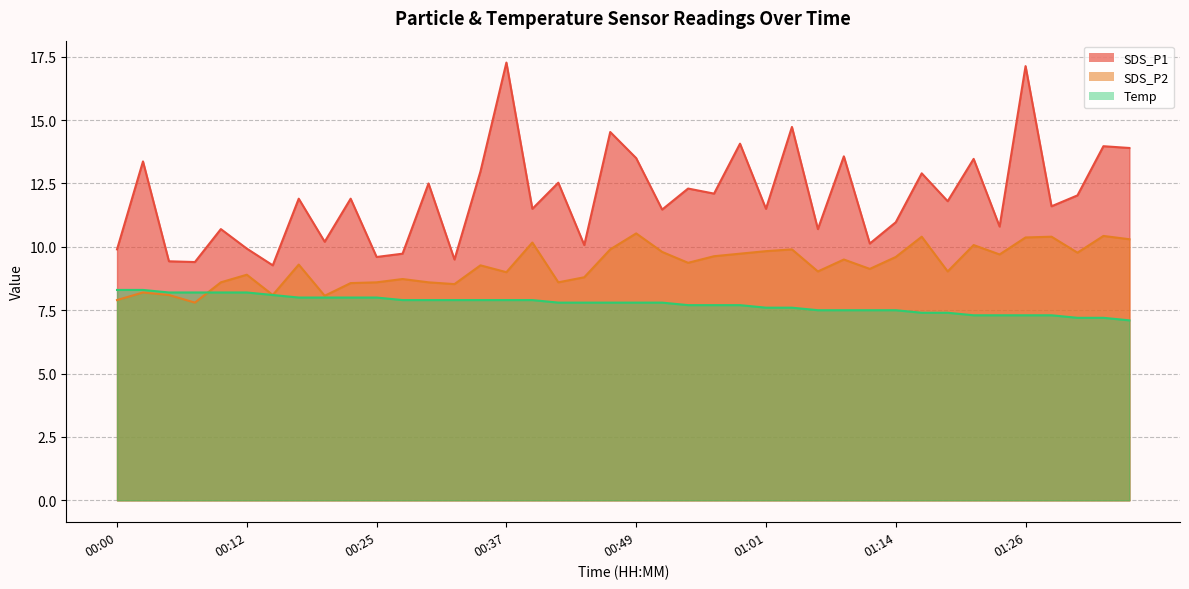

Is the value of Temp at 00:00 greater than the value of SDS_P1 at 01:14?

No